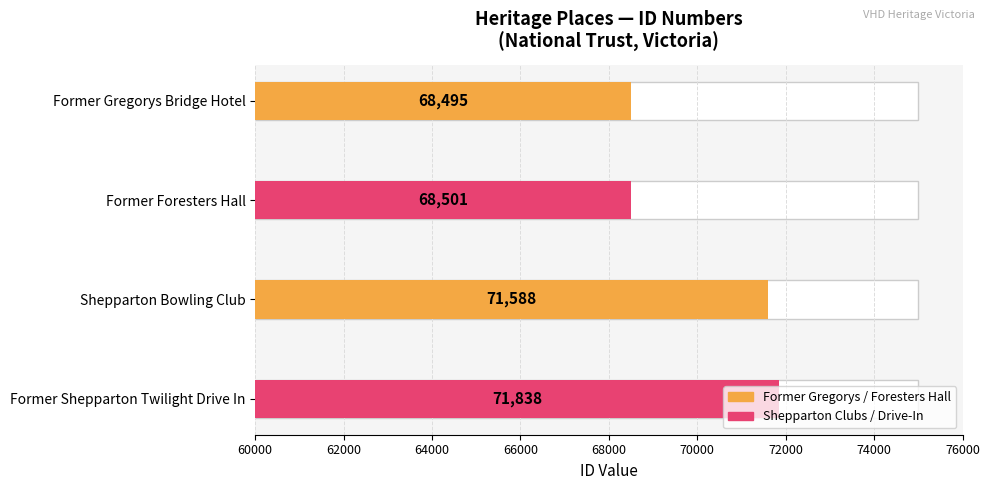

Between Former Foresters Hall and Former Gregorys Bridge Hotel, which is larger?

Former Foresters Hall